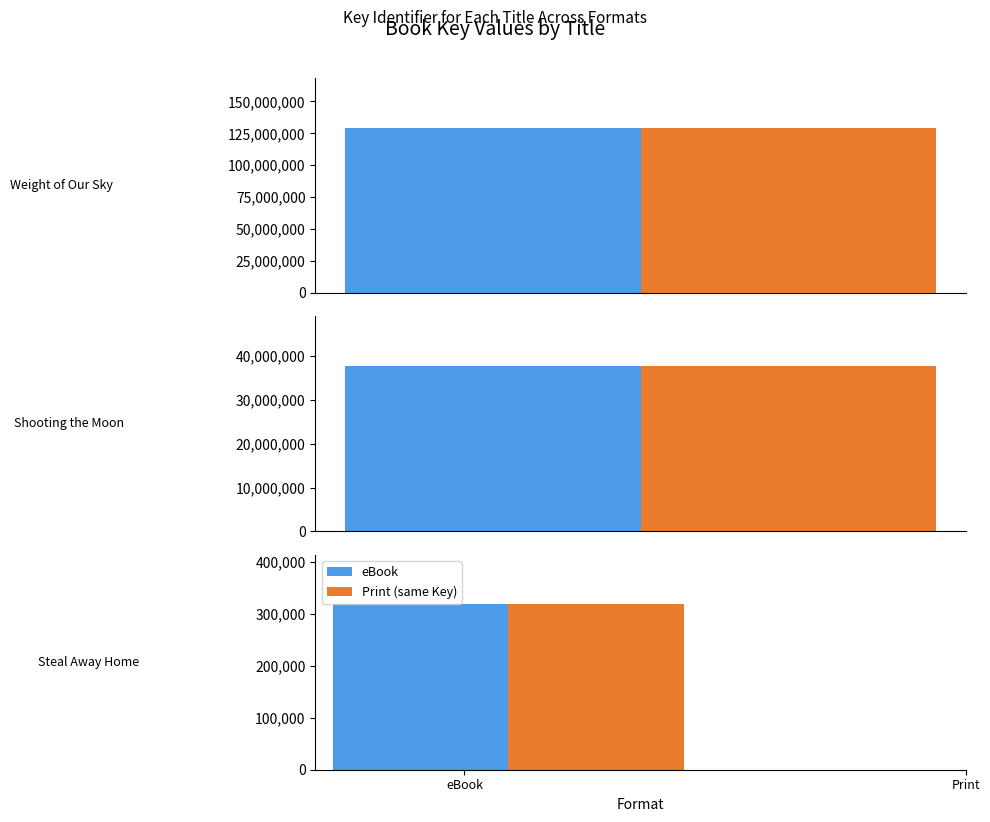

Reading right to left, list all the values displayed in this chart.

eBook: 317653	37761337	129543432
Print: 317653	37761337	129543432